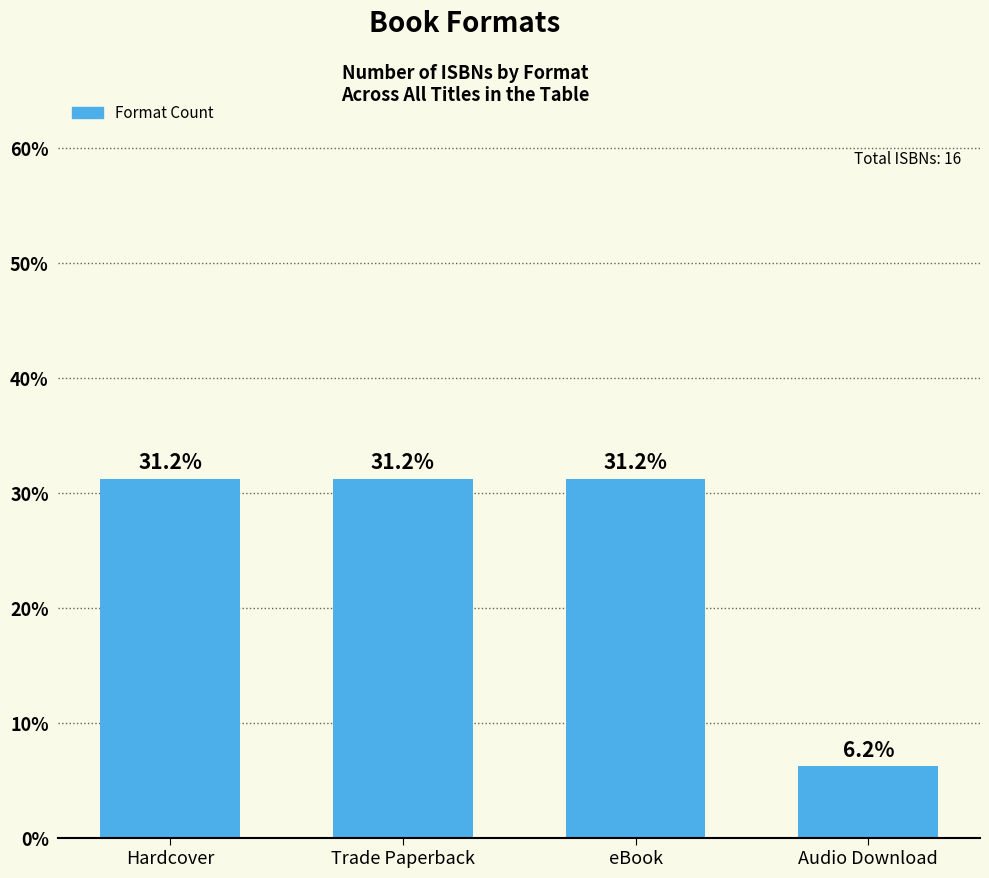

Which category has the lowest value across all series?

Audio Download